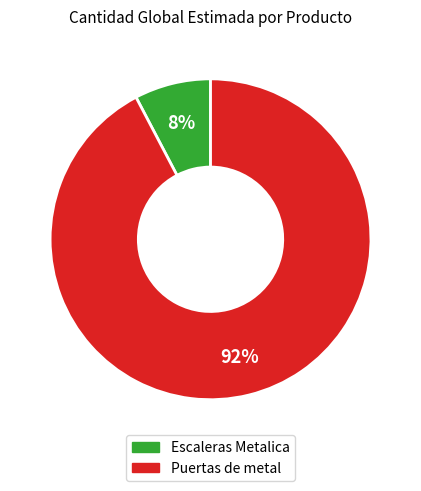

Which has a higher value, Puertas de metal or Escaleras Metalica?

Puertas de metal